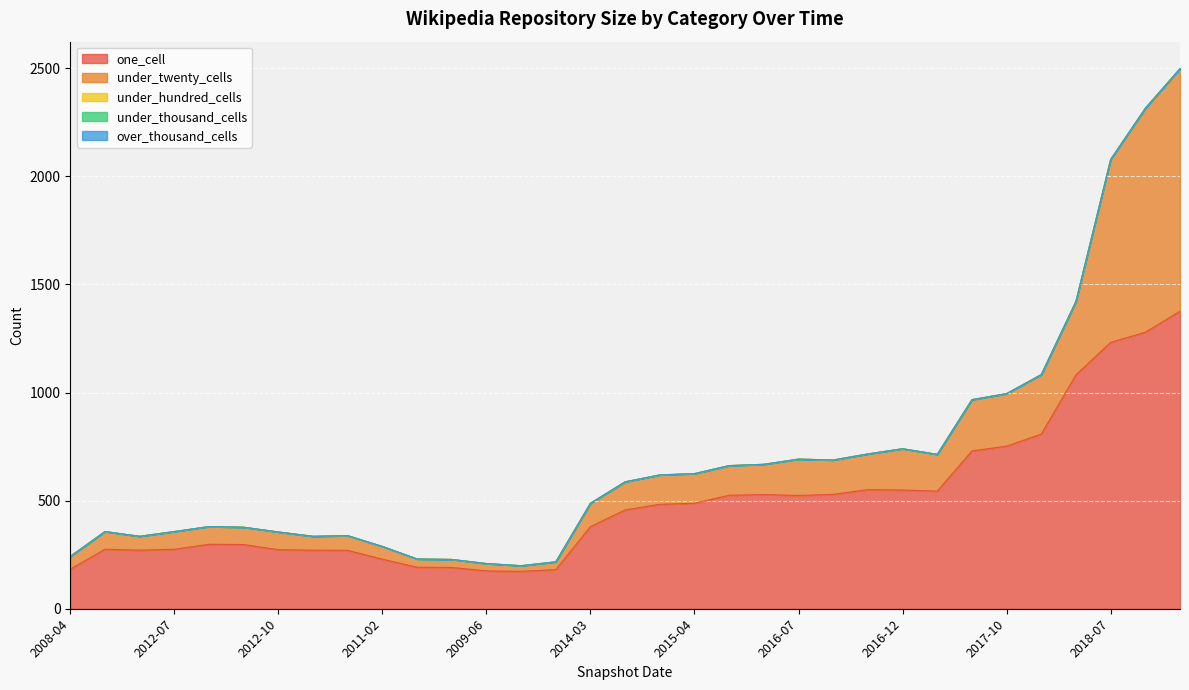

Reading right to left, what are all the values shown in this chart?

one_cell: 2019-01=1376	2018-09=1279	2018-07=1232	2018-04=1082	2017-12=808	2017-10=752	2017-07=730	2016-10=544	2016-12=549	2016-04=551	2016-01=529	2016-07=524	2015-10=528	2015-07=525	2015-04=488	2015-01=483	2014-09=457	2014-03=380	2009-09=181	2009-04=173	2009-06=175	2010-04=191	2010-07=192	2011-02=229	2012-07=270	2012-01=271	2012-10=273	2013-07=297	2013-02=298	2012-07=275	2012-03=271	2010-11=275	2008-04=183
under_twenty_cells: 2019-01=1122	2018-09=1036	2018-07=846	2018-04=340	2017-12=275	2017-10=243	2017-07=237	2016-10=170	2016-12=191	2016-04=165	2016-01=159	2016-07=168	2015-10=140	2015-07=137	2015-04=137	2015-01=136	2014-09=130	2014-03=108	2009-09=36	2009-04=26	2009-06=34	2010-04=37	2010-07=38	2011-02=59	2012-07=68	2012-01=64	2012-10=82	2013-07=80	2013-02=82	2012-07=82	2012-03=64	2010-11=82	2008-04=59
under_hundred_cells: 2019-01=0	2018-09=0	2018-07=0	2018-04=0	2017-12=0	2017-10=0	2017-07=0	2016-10=0	2016-12=0	2016-04=0	2016-01=0	2016-07=0	2015-10=0	2015-07=0	2015-04=0	2015-01=0	2014-09=0	2014-03=0	2009-09=0	2009-04=0	2009-06=0	2010-04=0	2010-07=0	2011-02=0	2012-07=0	2012-01=0	2012-10=0	2013-07=0	2013-02=0	2012-07=0	2012-03=0	2010-11=0	2008-04=0
under_thousand_cells: 2019-01=0	2018-09=0	2018-07=0	2018-04=0	2017-12=0	2017-10=0	2017-07=0	2016-10=0	2016-12=0	2016-04=0	2016-01=0	2016-07=0	2015-10=0	2015-07=0	2015-04=0	2015-01=0	2014-09=0	2014-03=0	2009-09=0	2009-04=0	2009-06=0	2010-04=0	2010-07=0	2011-02=0	2012-07=0	2012-01=0	2012-10=0	2013-07=0	2013-02=0	2012-07=0	2012-03=0	2010-11=0	2008-04=0
over_thousand_cells: 2019-01=0	2018-09=0	2018-07=0	2018-04=0	2017-12=0	2017-10=0	2017-07=0	2016-10=0	2016-12=0	2016-04=0	2016-01=0	2016-07=0	2015-10=0	2015-07=0	2015-04=0	2015-01=0	2014-09=0	2014-03=0	2009-09=0	2009-04=0	2009-06=0	2010-04=0	2010-07=0	2011-02=0	2012-07=0	2012-01=0	2012-10=0	2013-07=0	2013-02=0	2012-07=0	2012-03=0	2010-11=0	2008-04=0